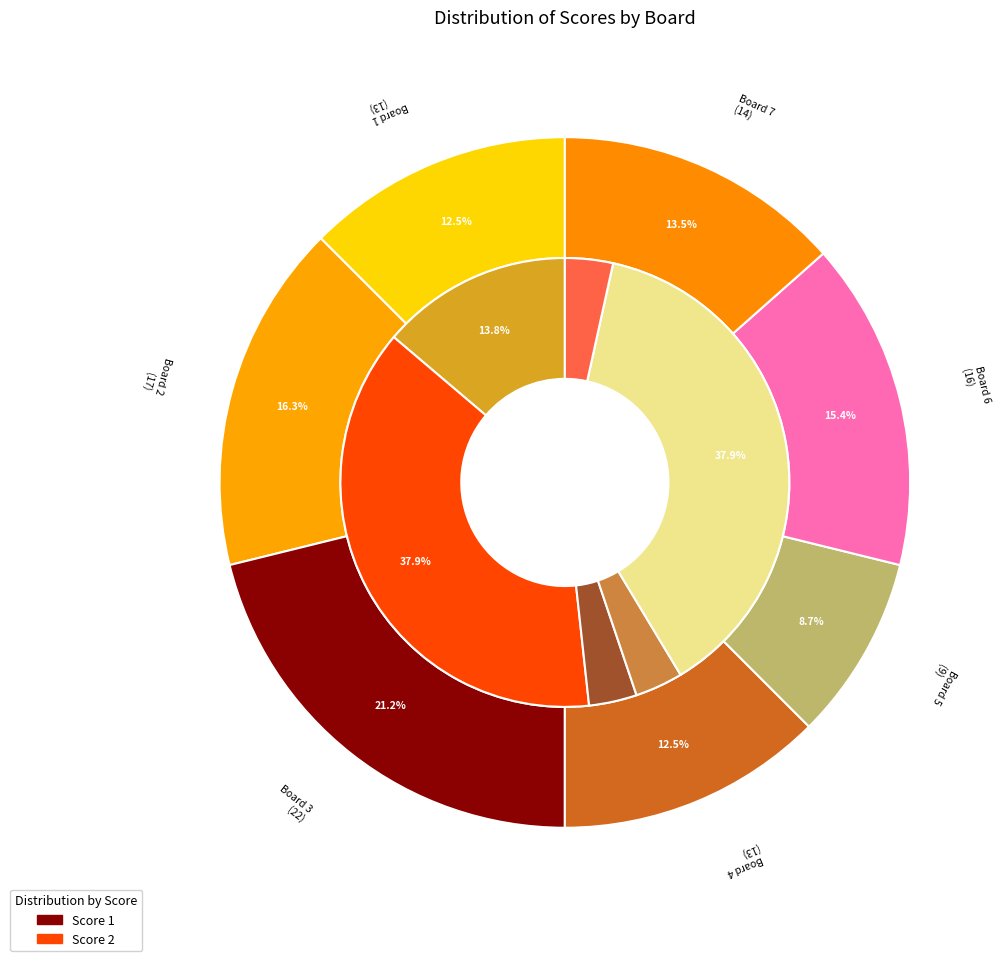

Which series has the largest range (max minus min)?

Score 1